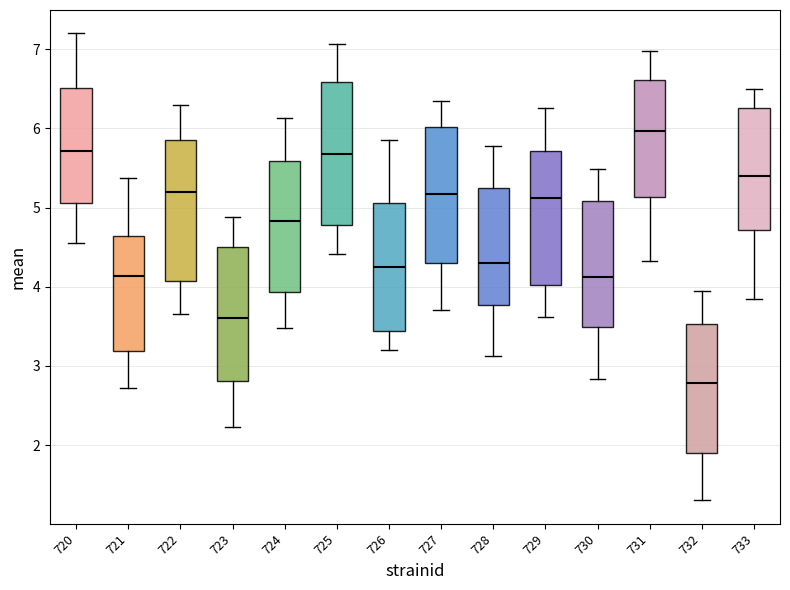

Which box's median line is the lowest?

732